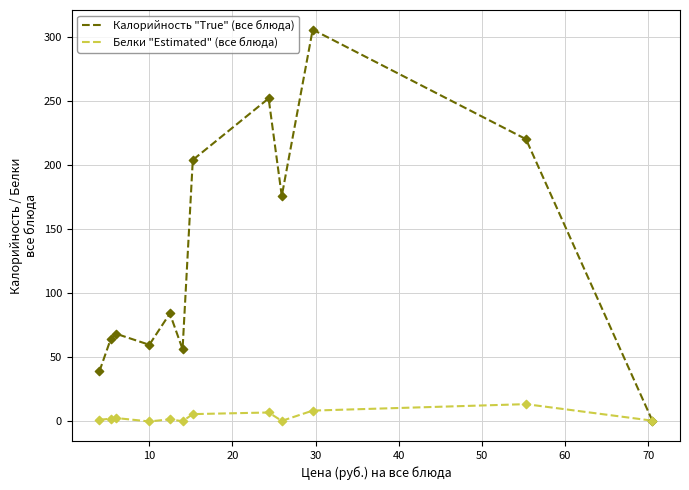

Rank the series by their maximum value, from highest to lowest.

Калорийность "True" (все блюда), Белки "Estimated" (все блюда)